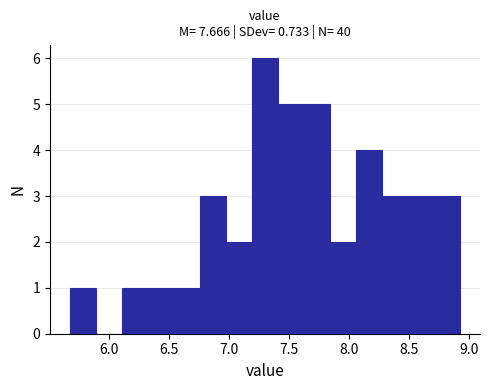

Reading left to right, list every bar in this chart as the range it spans on the x-axis followed by its height. Neither the bar edges nor the heights are printed on the chart, so give them approximately, as read against the axes.

5.65 to 5.90: 1
5.90 to 6.10: 0
6.10 to 6.30: 1
6.30 to 6.55: 1
6.55 to 6.75: 1
6.75 to 6.95: 3
6.95 to 7.20: 2
7.20 to 7.40: 6
7.40 to 7.65: 5
7.65 to 7.85: 5
7.85 to 8.05: 2
8.05 to 8.30: 4
8.30 to 8.50: 3
8.50 to 8.70: 3
8.70 to 8.95: 3